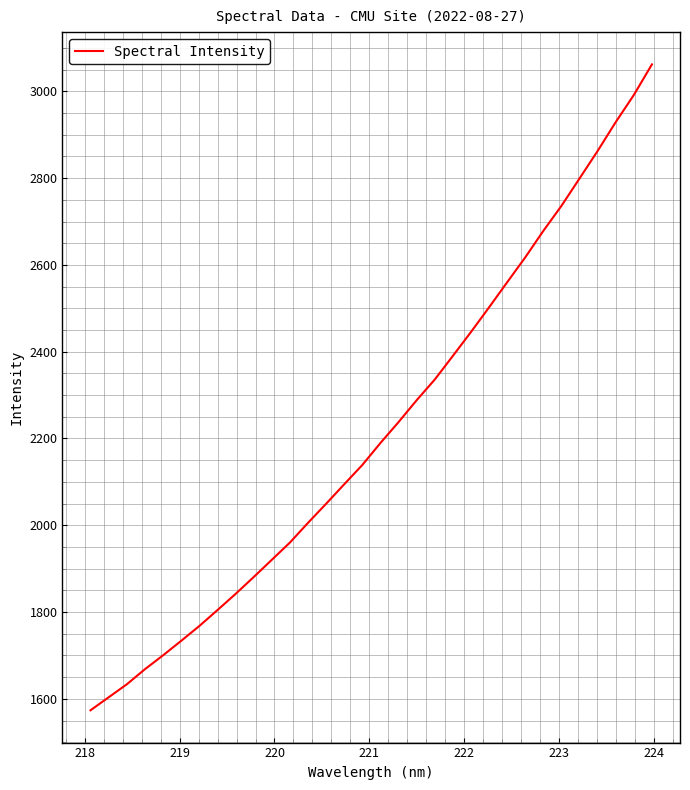

What is the maximum value shown in the chart?

3062.1